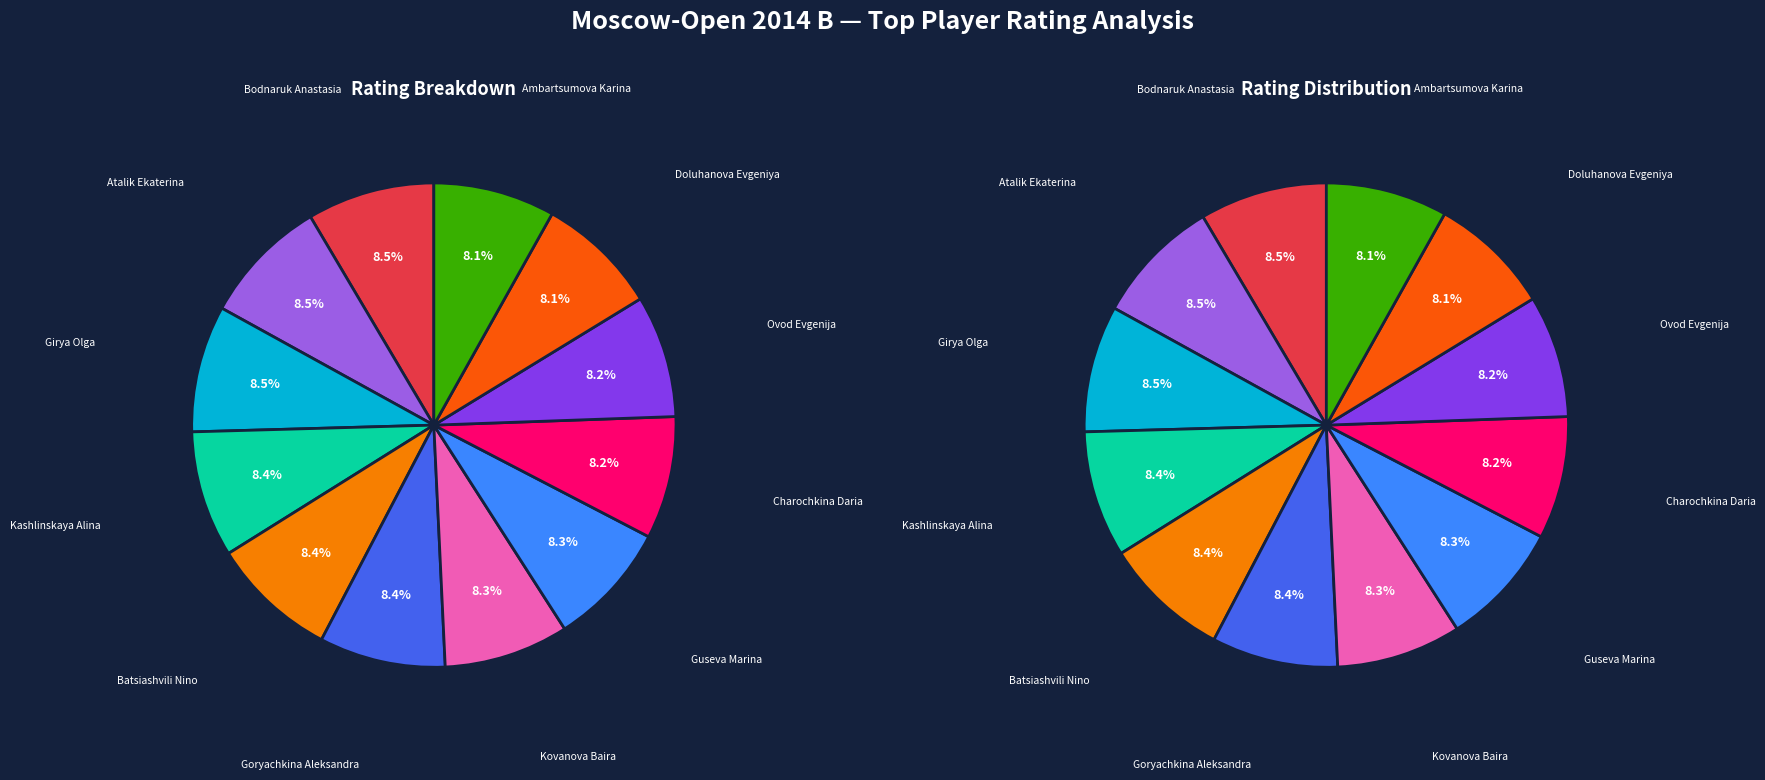

What is the ratio of the value at Batsiashvili Nino to the value at Bodnaruk Anastasia?

1.0